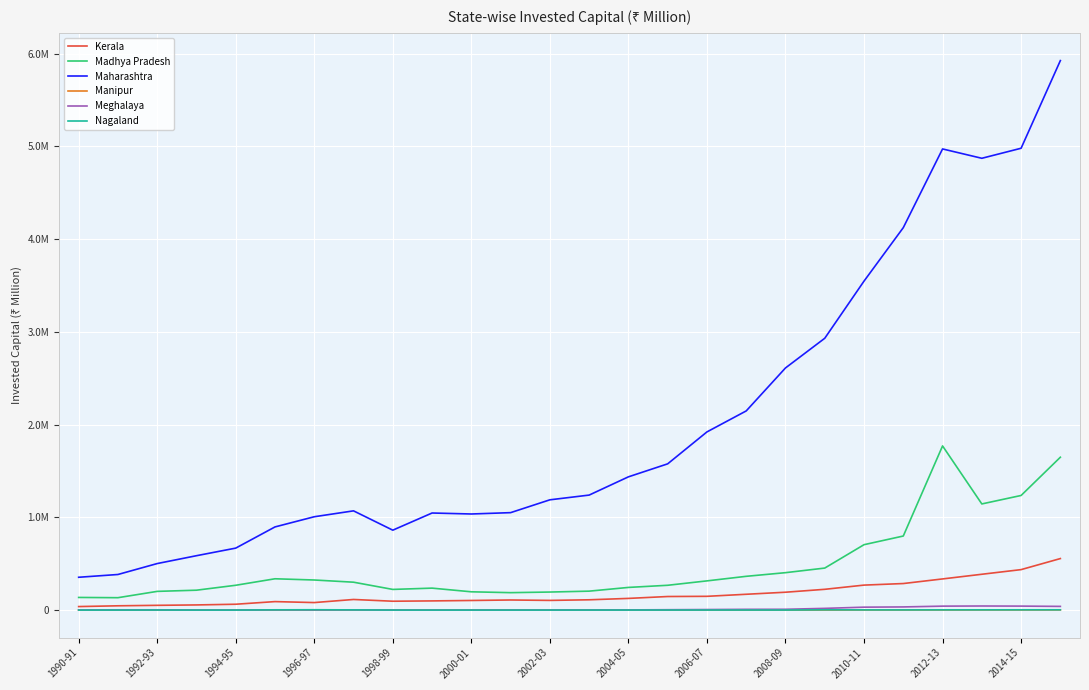

Does the chart display data point markers on the line(s)?

No